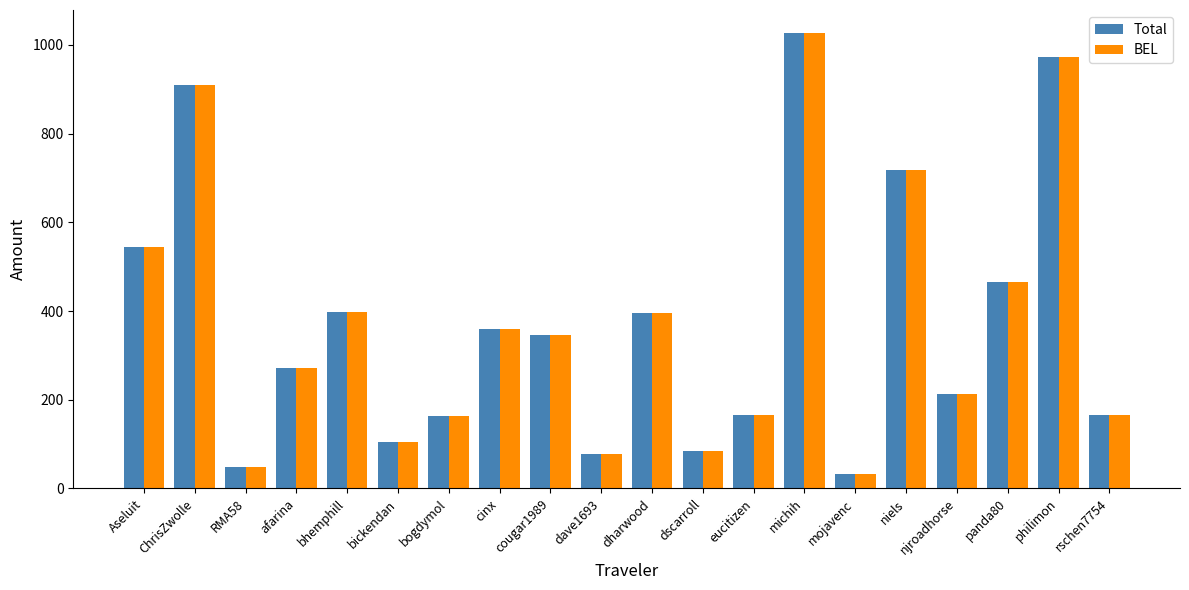

The Total series shows 182.2 at cougar1989. True or false?

False